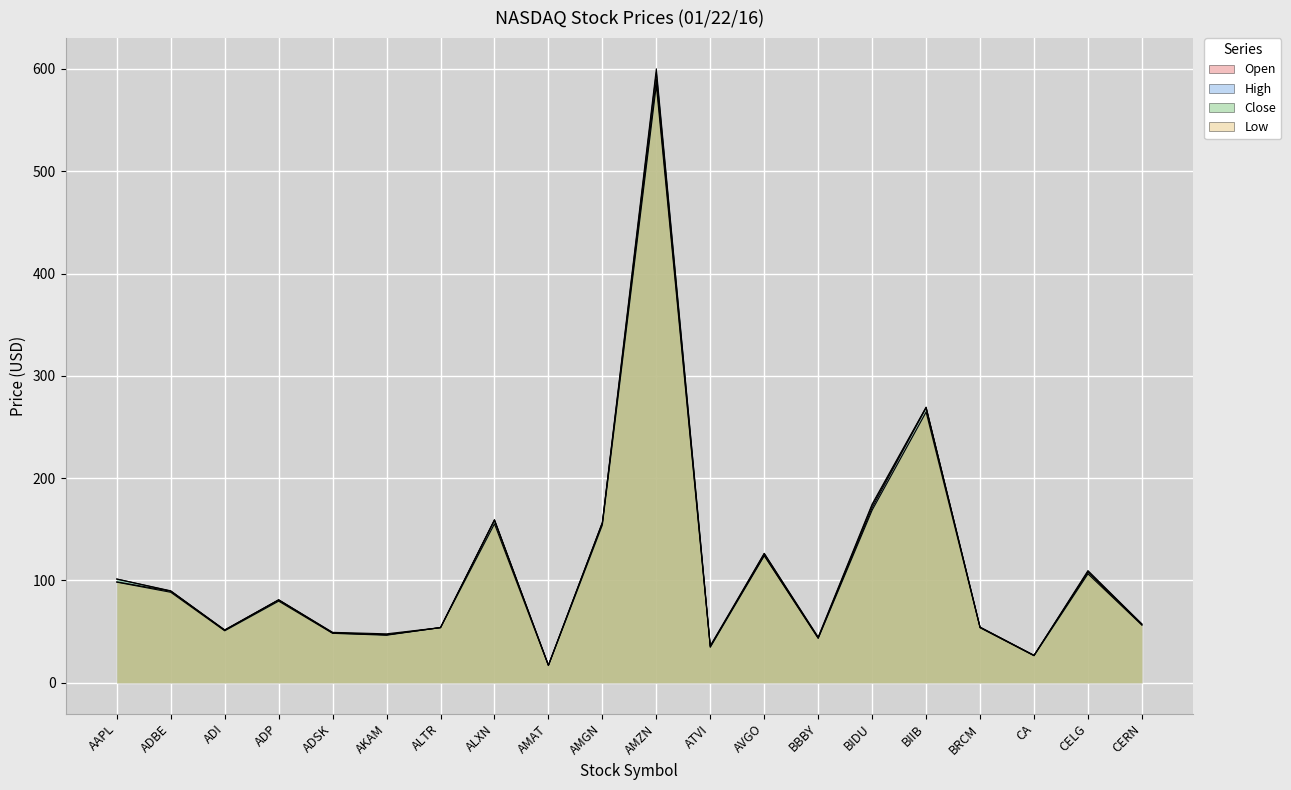

Count the number of data series in this chart.

4